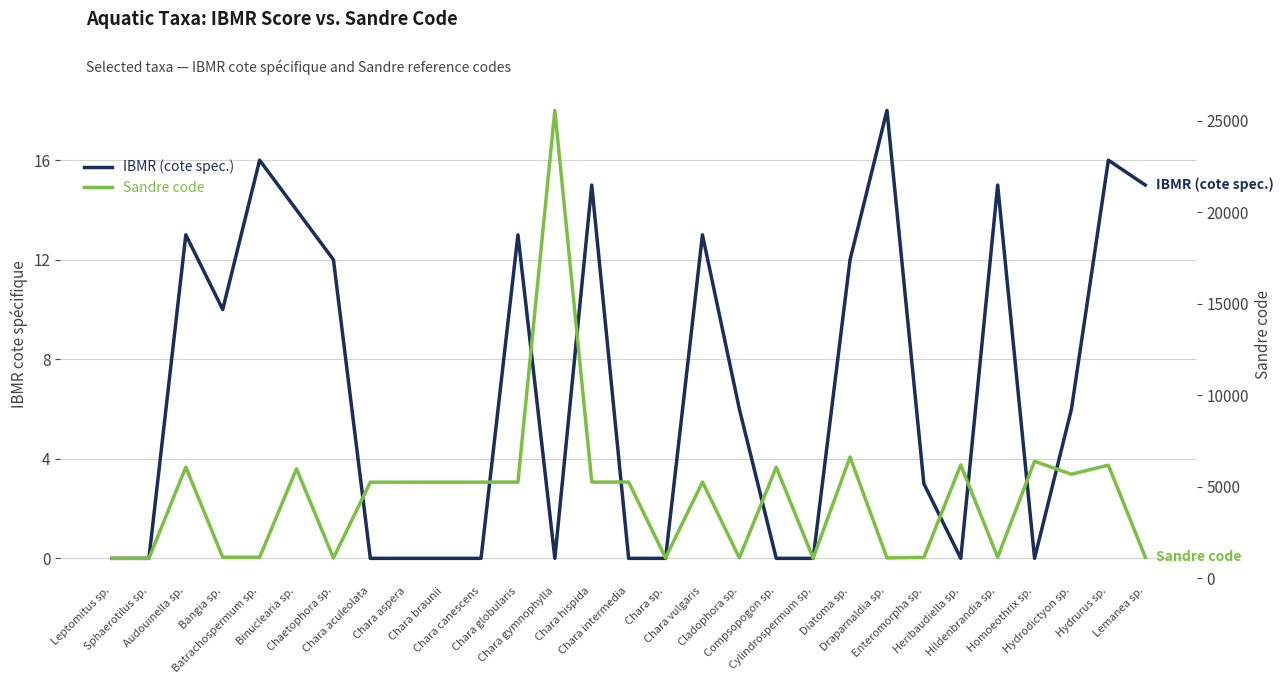

Does the chart display data point markers on the line(s)?

No